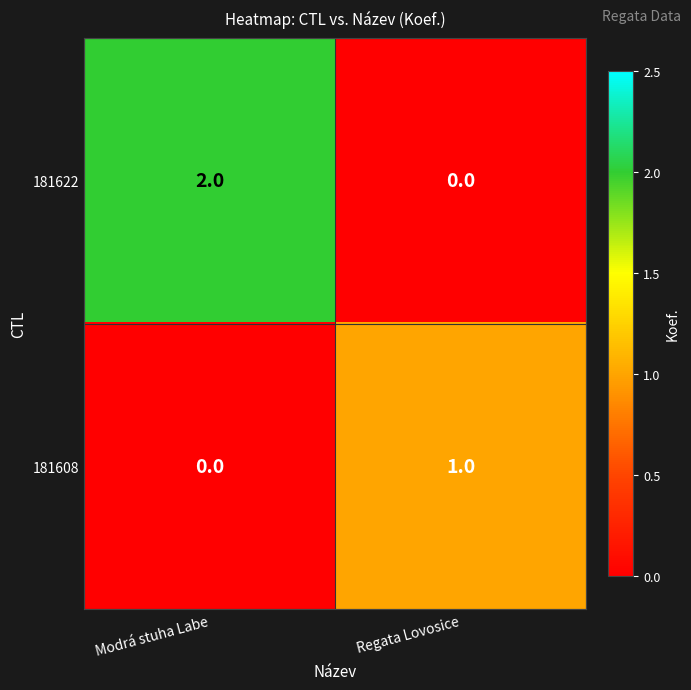

Which series has the largest total across all categories?

181622